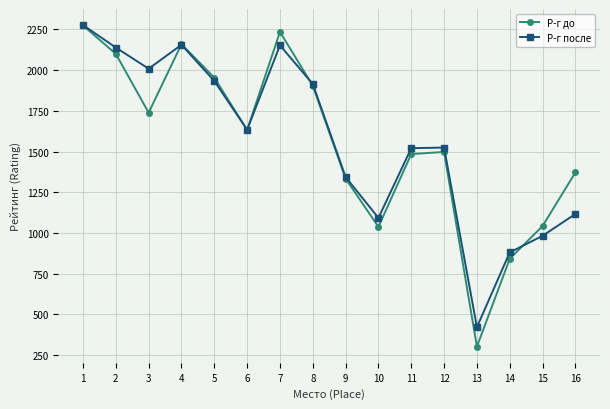

Where is Р-г до nearest to the value 1288?

9